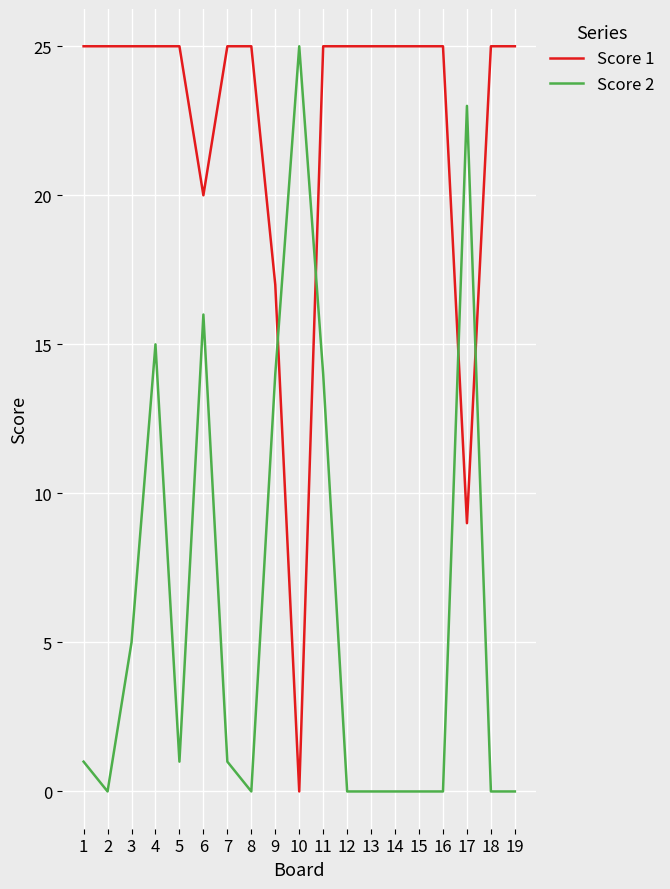

At 2, list the series in order from largest to smallest.

Score 1, Score 2